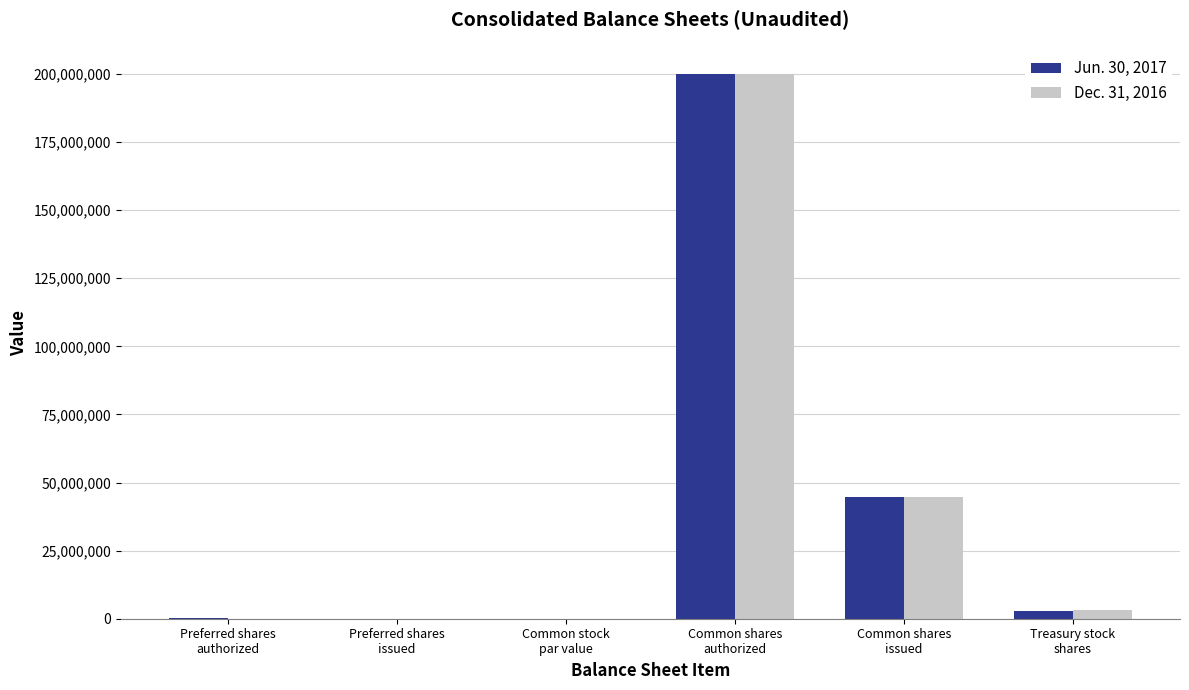

What are all the series names shown in the legend?

Jun. 30, 2017, Dec. 31, 2016